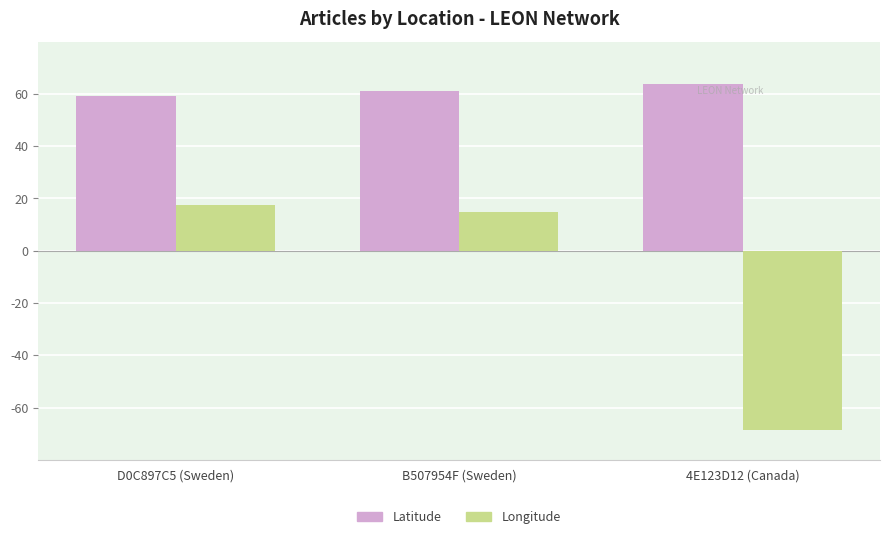

The value of Latitude at 4E123D12 (Canada) is 97.7. True or false?

False